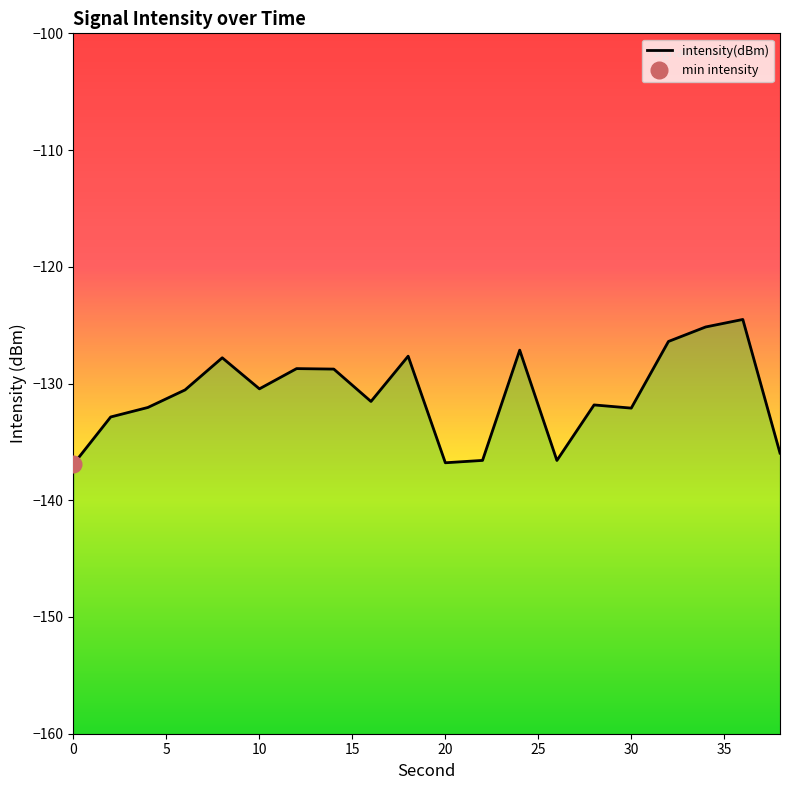

The value of intensity(dBm) at 0 is -136.9. True or false?

True